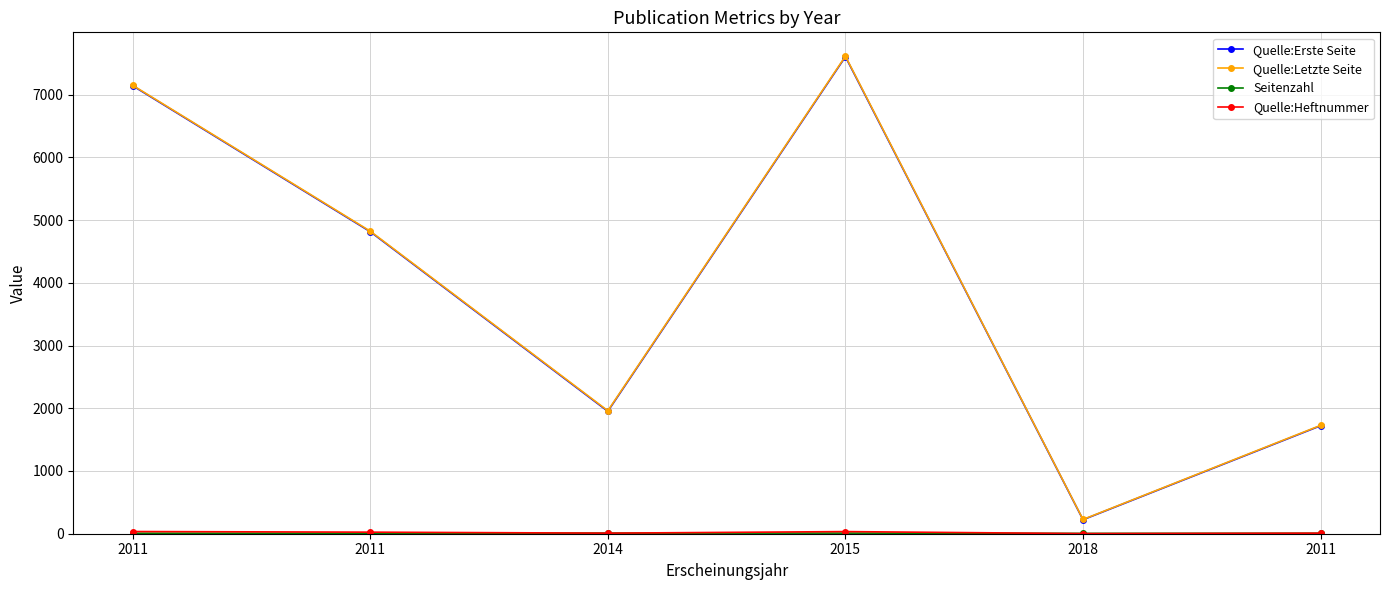

Count the number of categories in the chart.

6